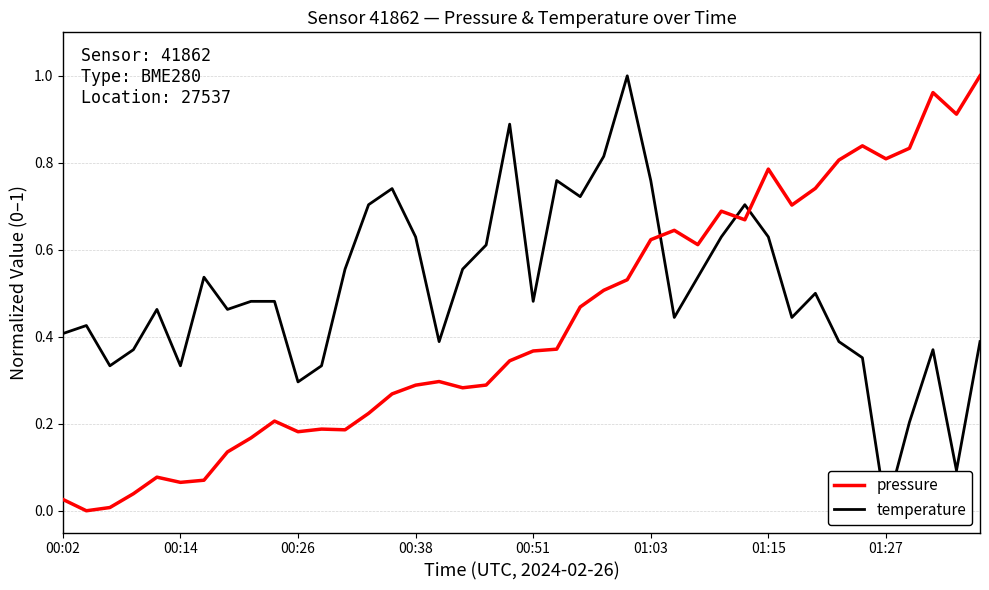

List the series in order of their peak value, highest first.

pressure, temperature